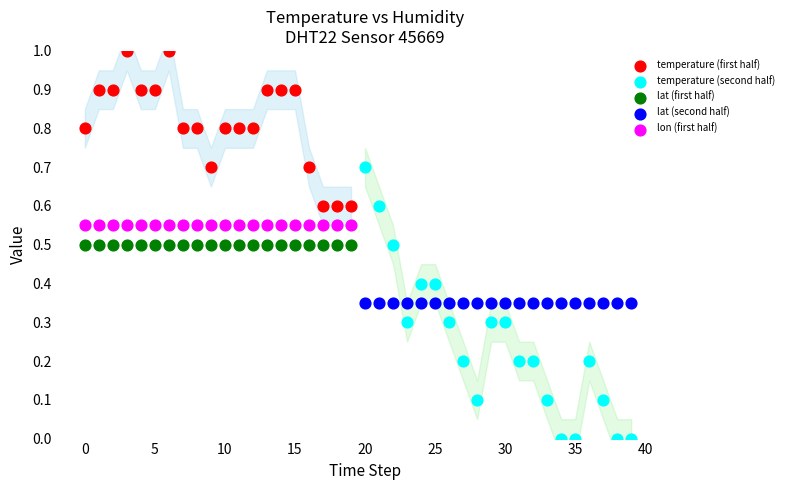

Which series contains the lowest Y value?

temperature (second half)